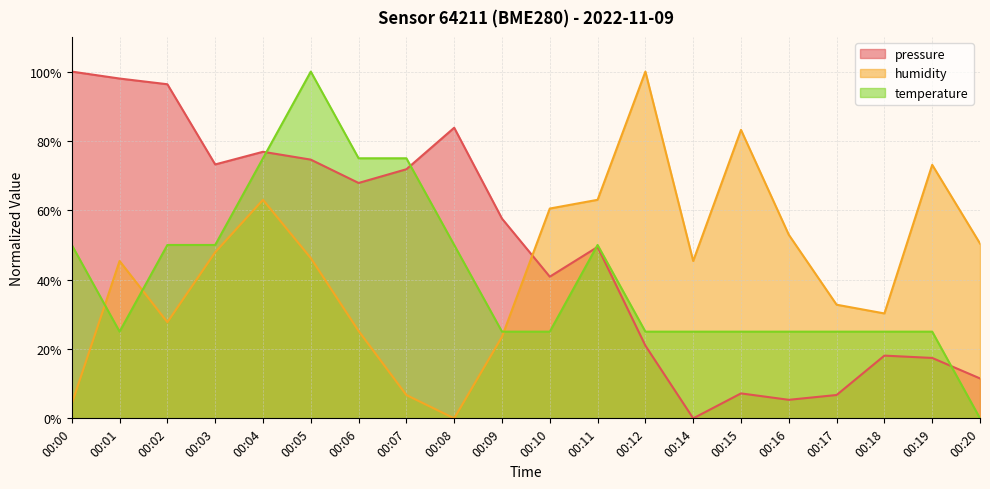

What is the difference between the second highest and second lowest values in the humidity series?

79.0